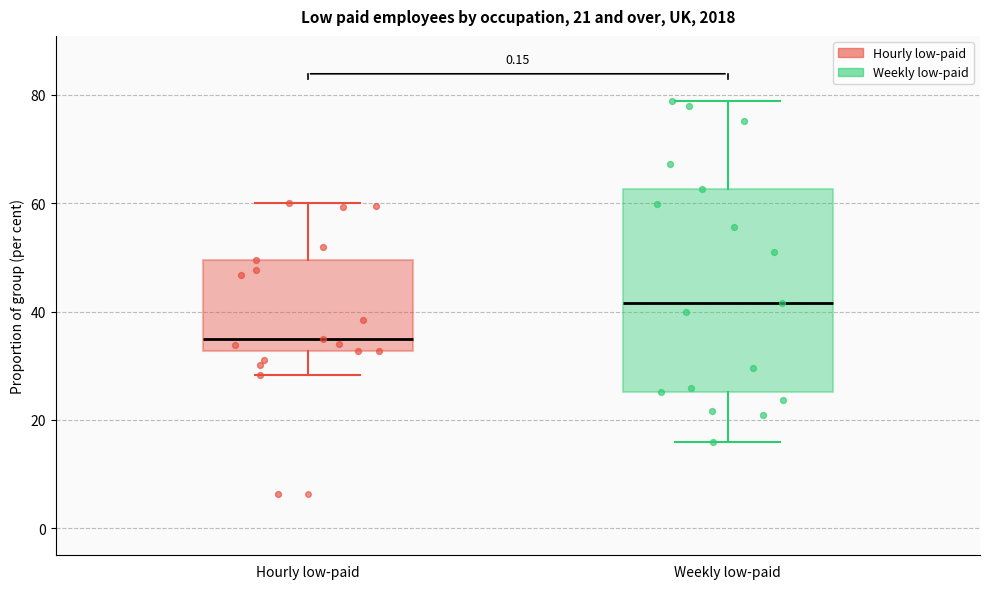

Where is the lower edge of the box for Weekly low-paid on the y-axis? The values are not printed on the chart, so give them approximately, as read against the axis.

26